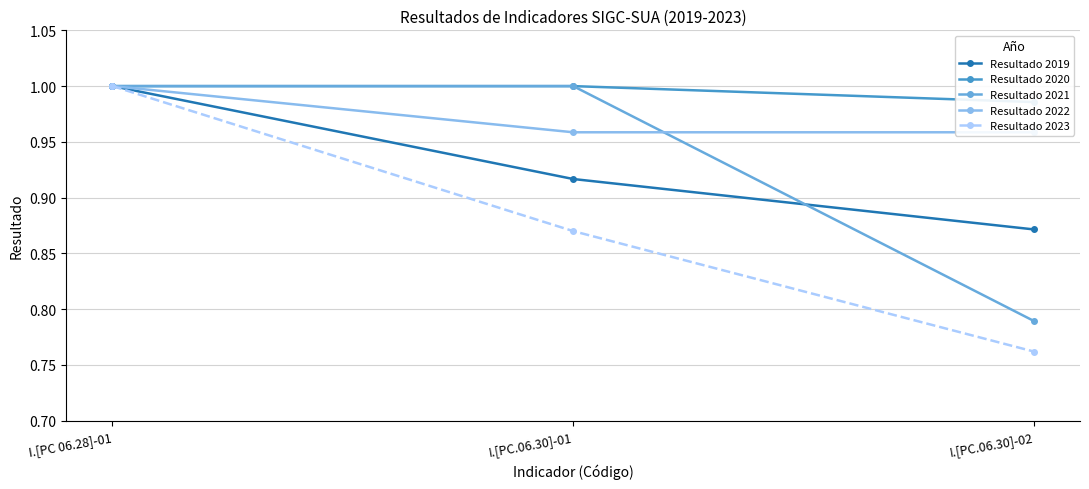

Which has a higher value, I.[PC.06.30]-02 or I.[PC.06.30]-01?

I.[PC.06.30]-01